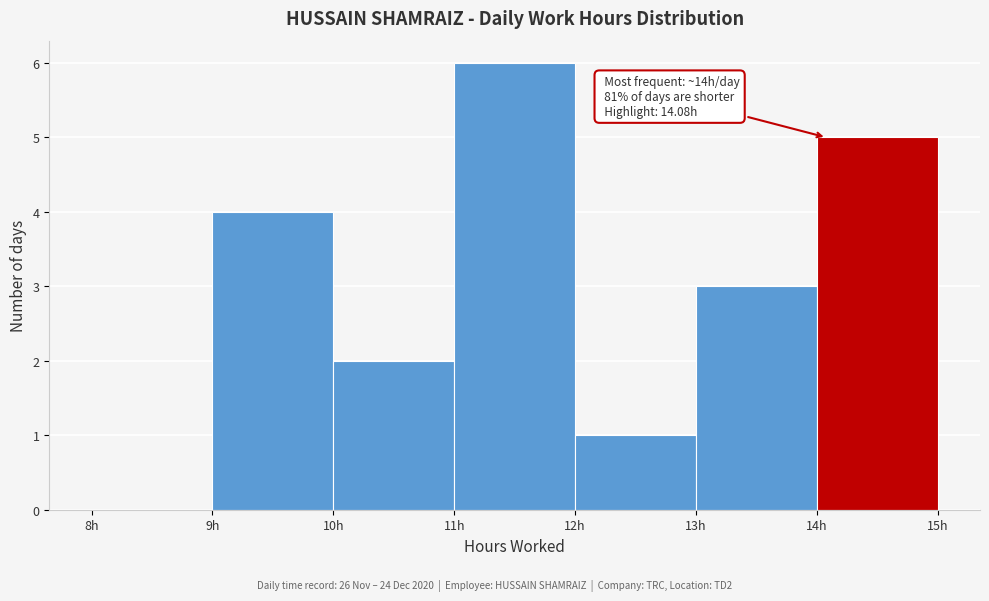

Over which range of the x-axis is the bar tallest?

11 to 12